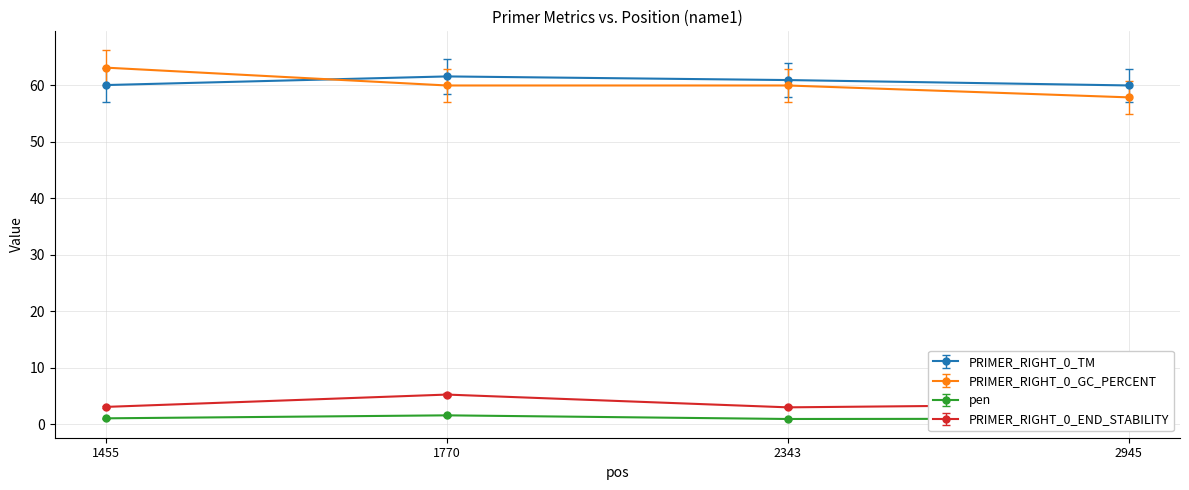

What is the difference between the maximum and second lowest values in the PRIMER_RIGHT_0_TM series?

1.5